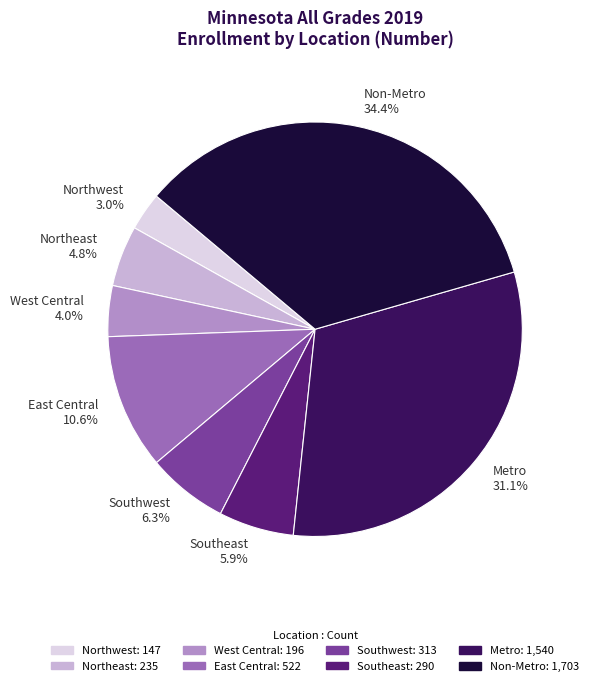

To the nearest percent, what is the difference between the largest and smallest slice percentages?

31%